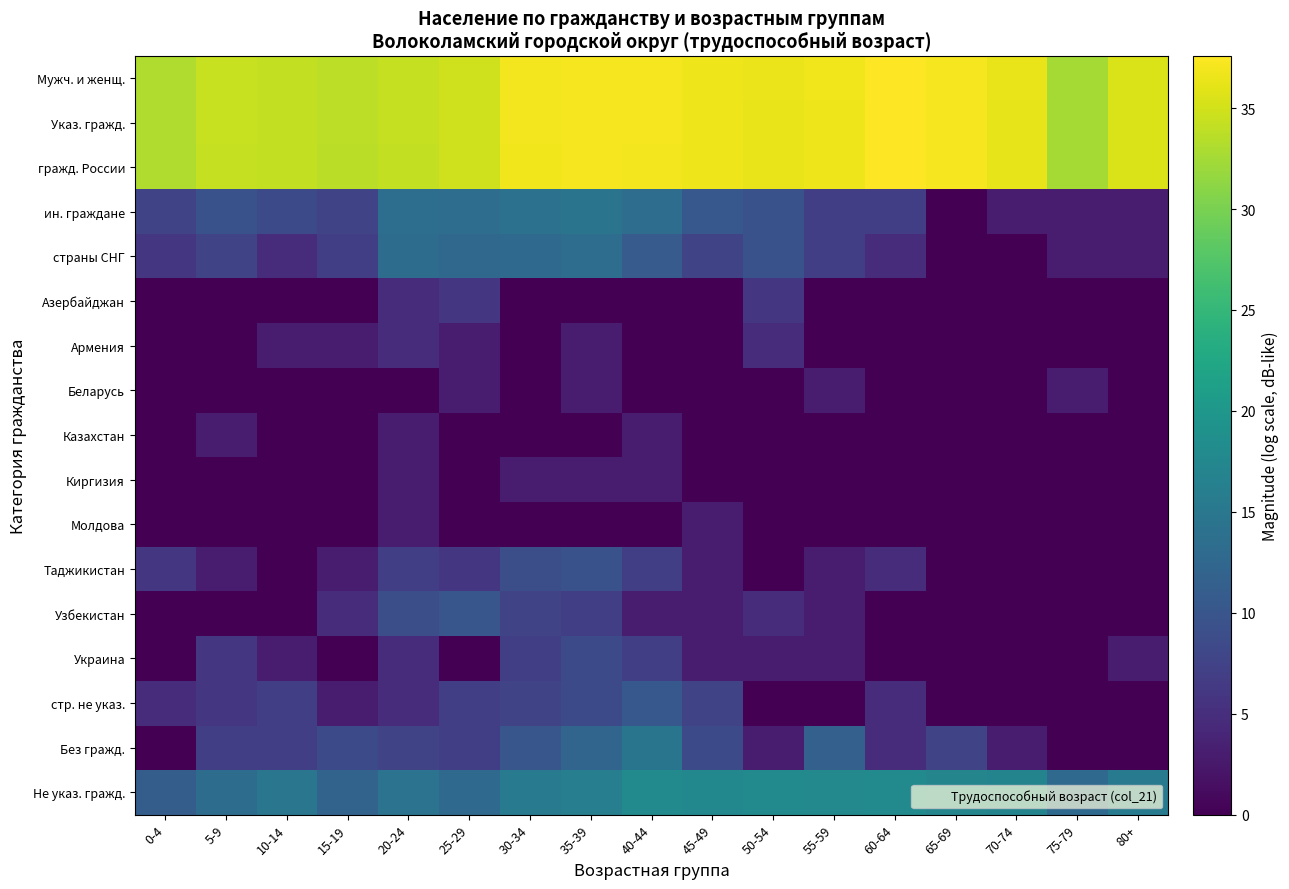

At 80+, list the series in order from largest to smallest.

Мужч. и женщ., Указ. гражд., гражд. России, Не указ. гражд., ин. граждане, страны СНГ, Украина, Азербайджан, Армения, Беларусь, Казахстан, Киргизия, Молдова, Таджикистан, Узбекистан, стр. не указ., Без гражд.